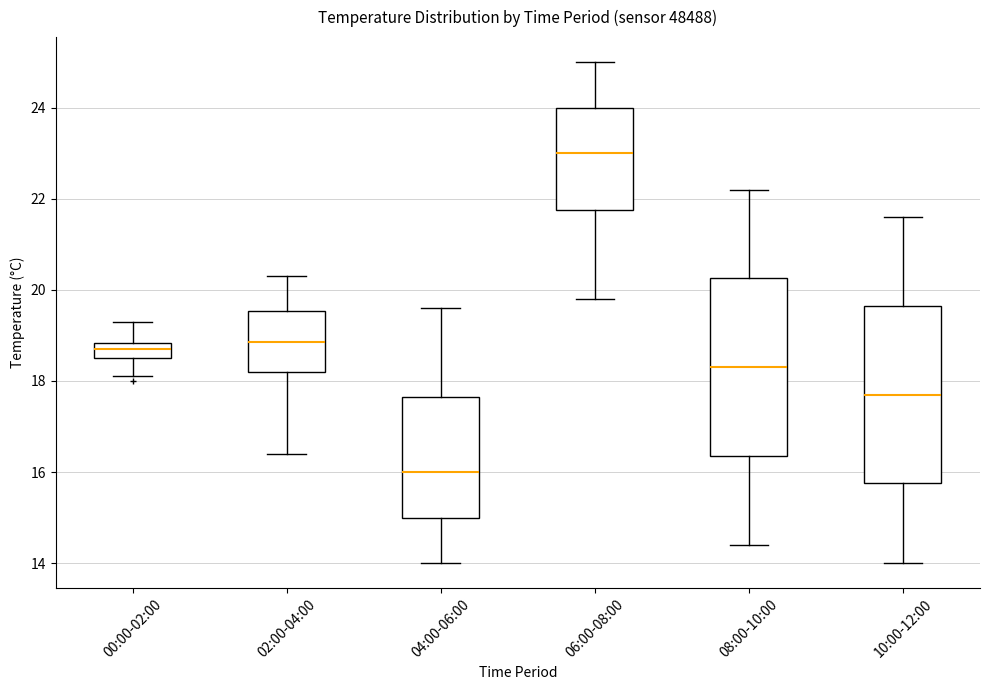

Where is the lower edge of the box for 02:00-04:00 on the y-axis? The values are not printed on the chart, so give them approximately, as read against the axis.

18.2